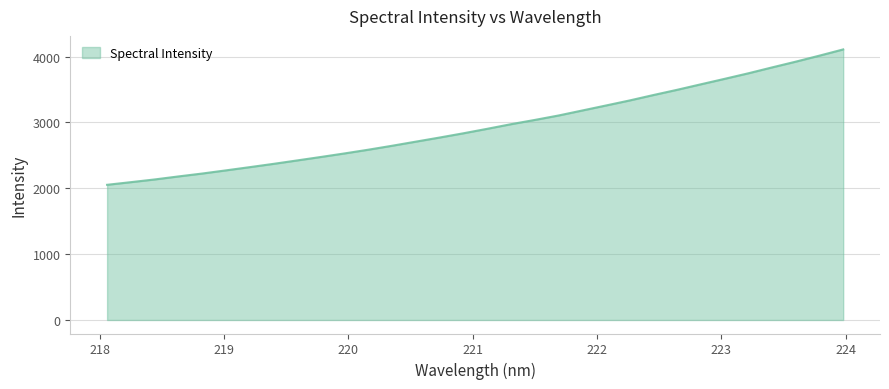

Does the chart display data point markers on the line(s)?

No